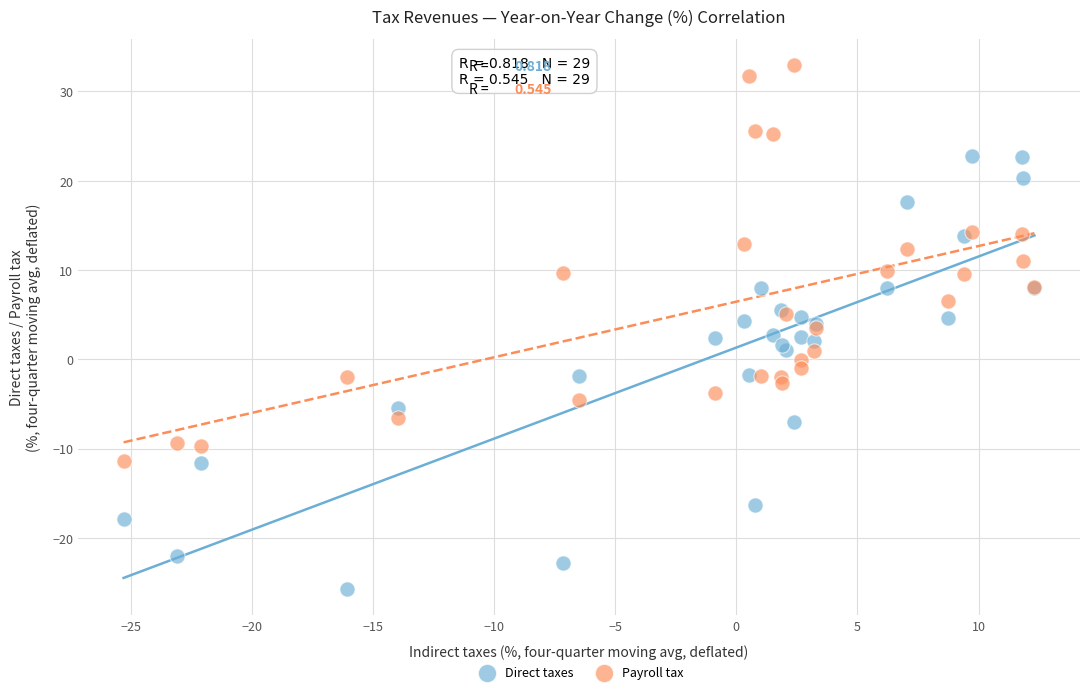

Which series contains the highest Y value?

Payroll tax